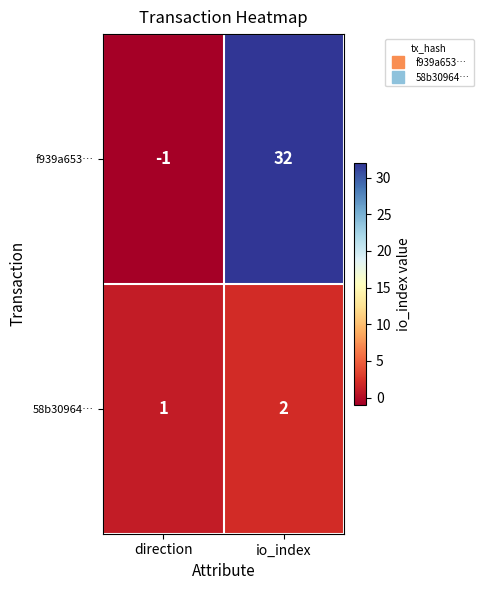

Which category has the highest value across all series?

io_index